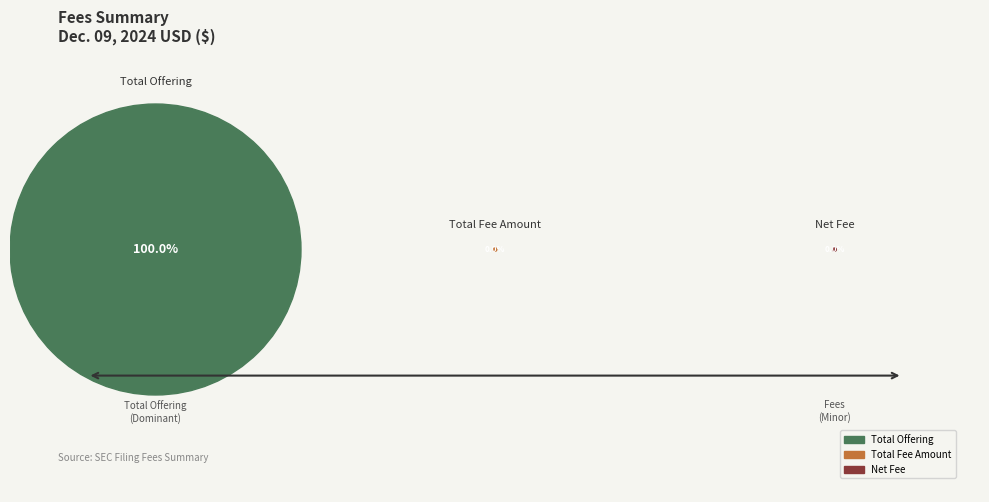

Does Total Offering represent more than half of the total?

Yes